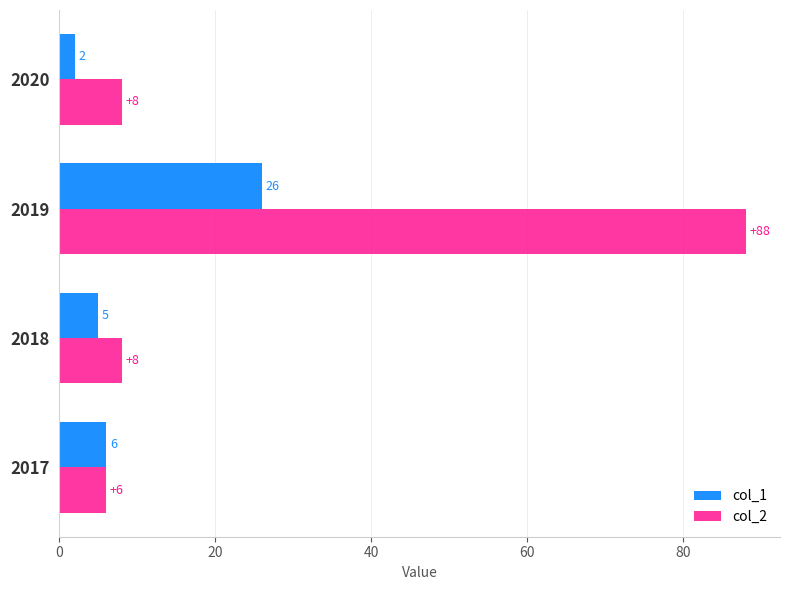

Which category has the highest value in the col_1 series?

2019